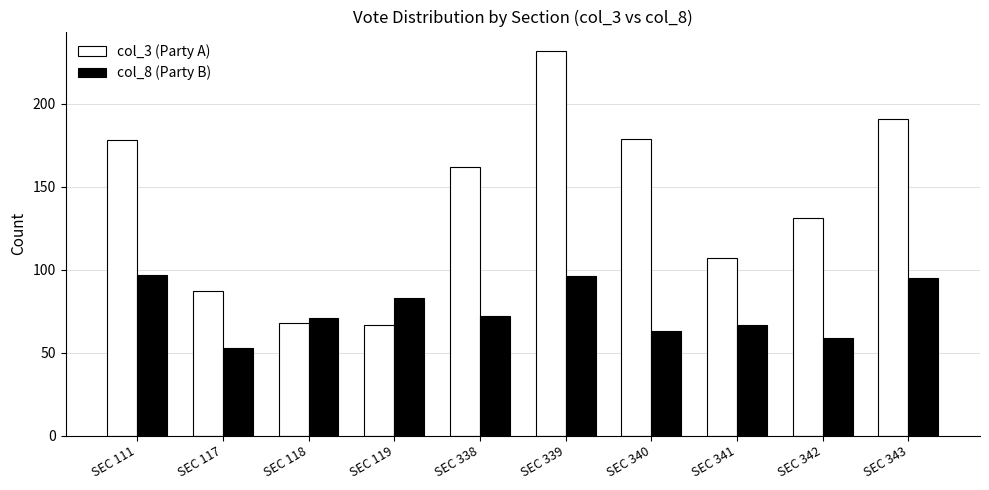

At which category is the sum across all series the highest?

SEC 339